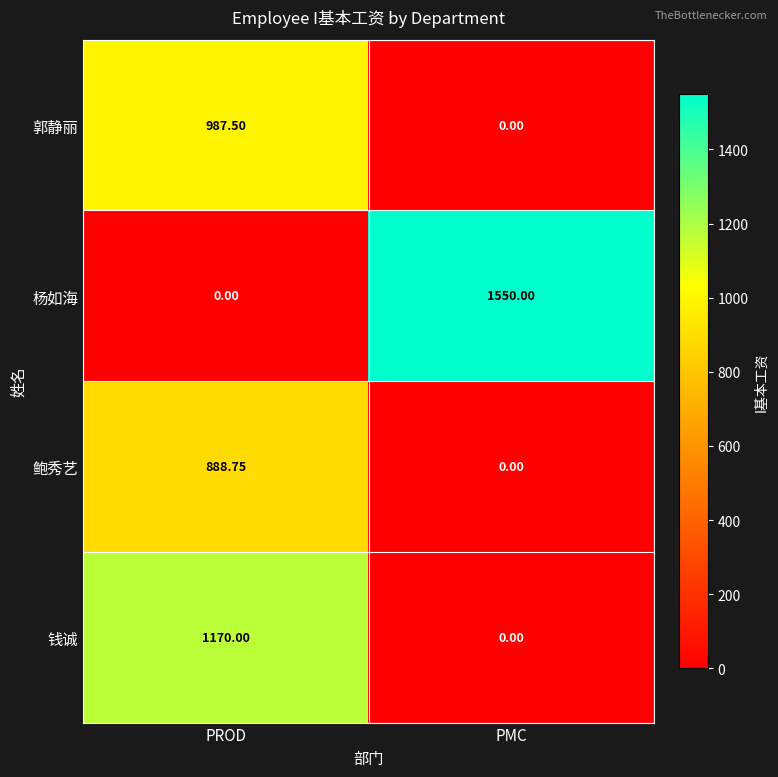

At which label does 鲍秀艺 reach its peak?

PROD